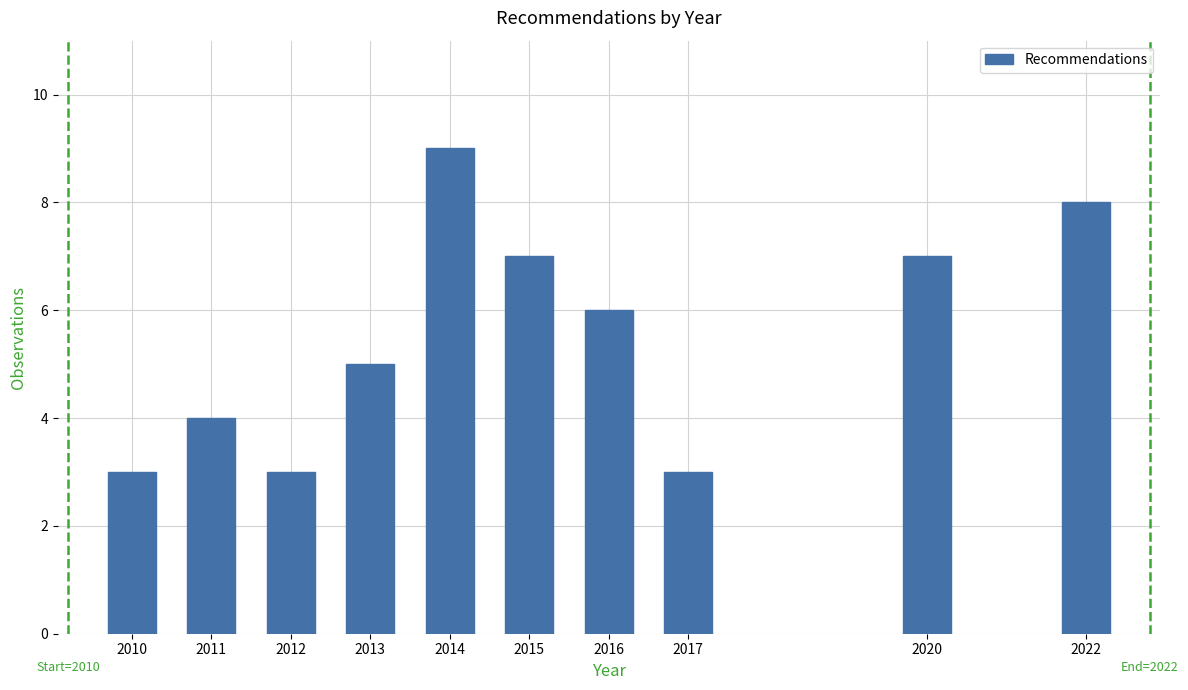

Reading left to right, list all the values displayed in this chart.

3	4	3	5	9	7	6	3	7	8